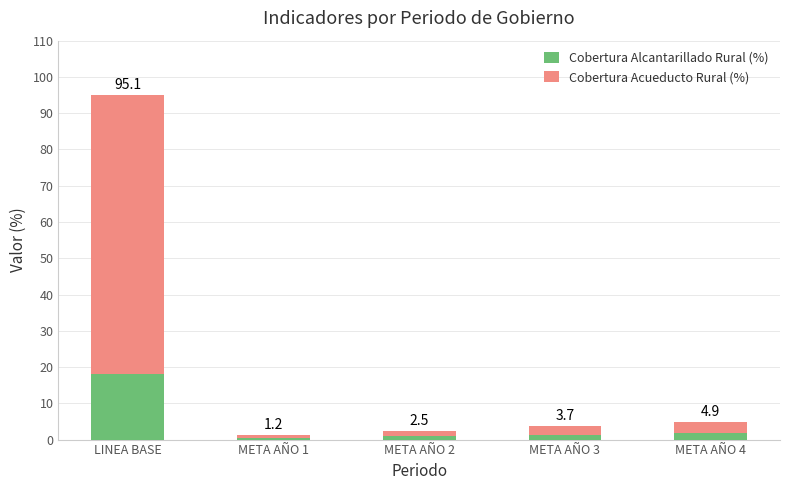

How many bars are there in total?

5